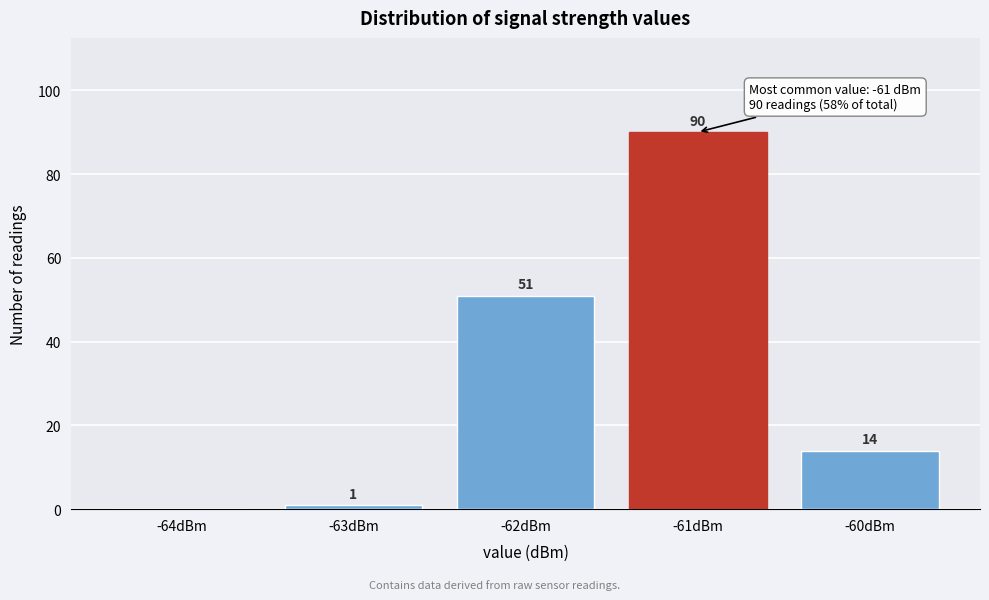

Reading left to right, list all the values displayed in this chart.

-64dBm=0	-63dBm=1	-62dBm=51	-61dBm=90	-60dBm=14